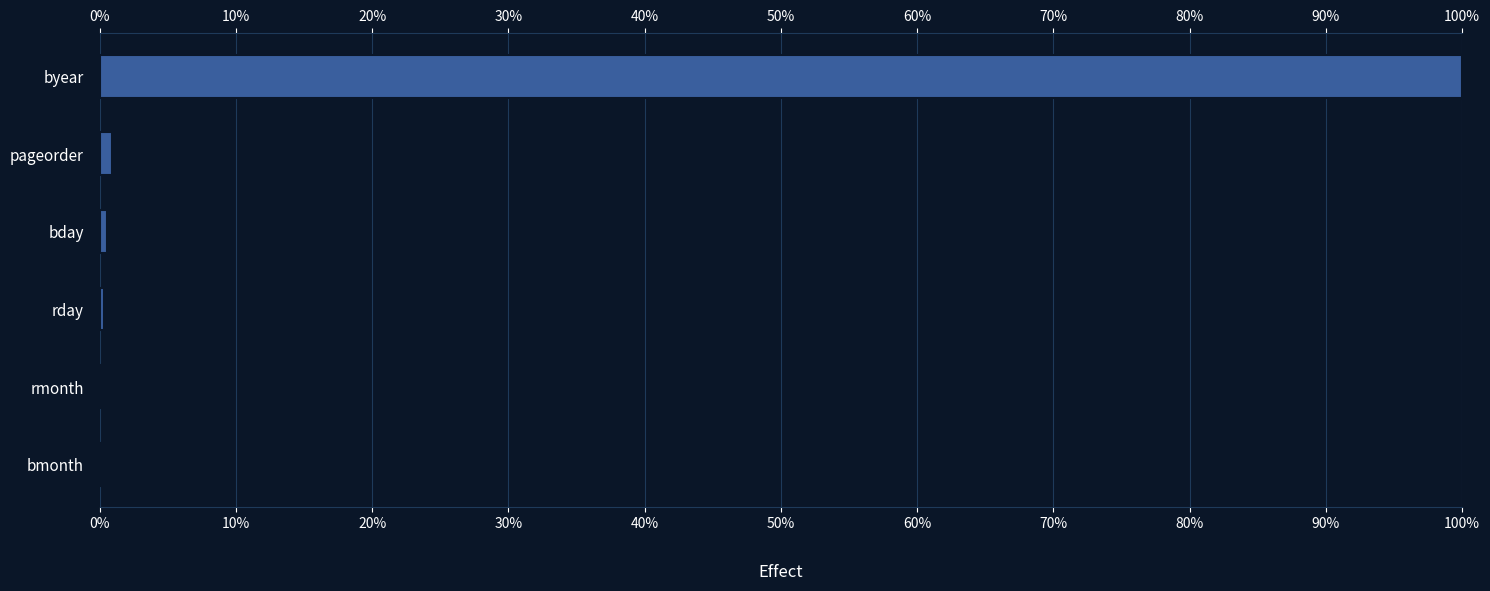

What is the greatest value displayed?

100.0